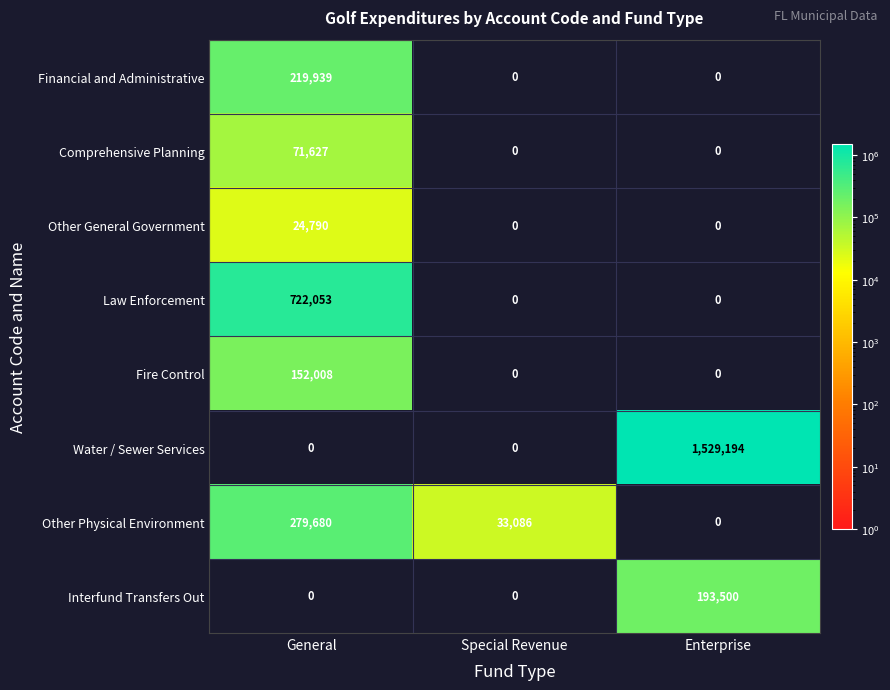

Which series changed the most between General and Enterprise?

Water / Sewer Services